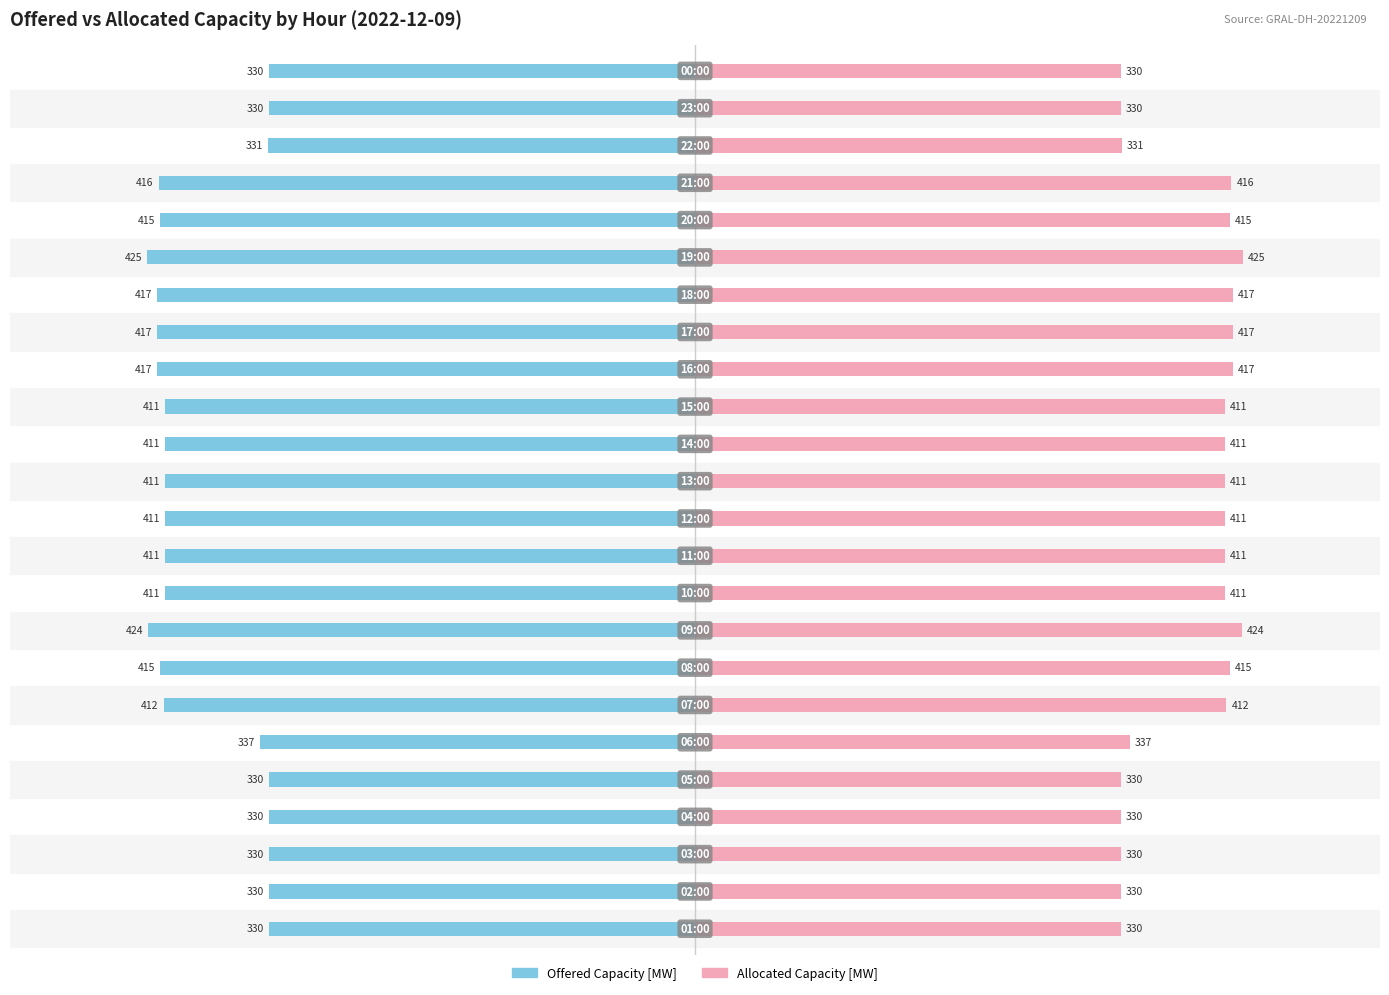

Reading right to left, list all the values displayed in this chart.

Offered Capacity [MW]: -330	-330	-331	-416	-415	-425	-417	-417	-417	-411	-411	-411	-411	-411	-411	-424	-415	-412	-337	-330	-330	-330	-330	-330
Total Allocated Capacity [MW]: 330	330	331	416	415	425	417	417	417	411	411	411	411	411	411	424	415	412	337	330	330	330	330	330